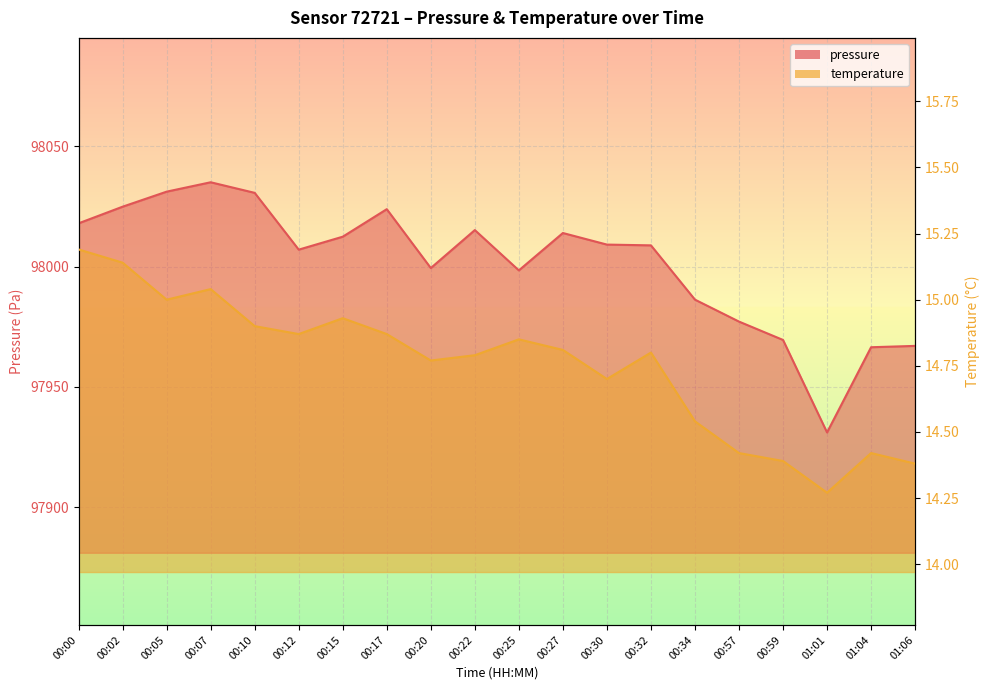

Read the temperature value at 00:12.

14.9